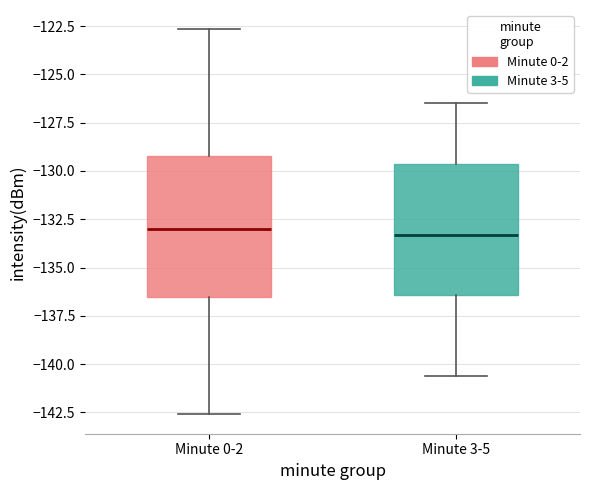

Reading left to right, read every box against the y-axis: the position of its median line, the range the box covers, and the ends of its whiskers. The values are not printed on the chart, so give them approximately, as read against the axis.

Minute 0-2: median -133.0, box -136.5 to -129.0, whiskers -142.5 to -122.5
Minute 3-5: median -133.5, box -136.5 to -129.5, whiskers -140.5 to -126.5